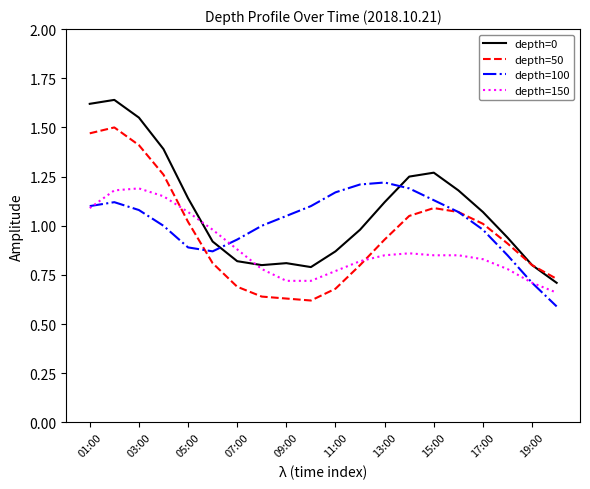

How many times do depth=150 and depth=0 cross each other?

2